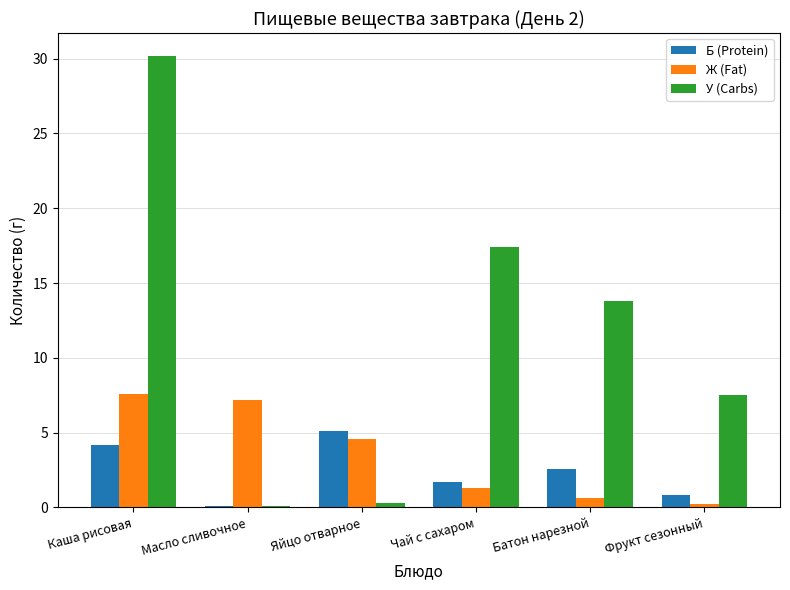

What is the sum of all Ж (Fat) values?

21.5